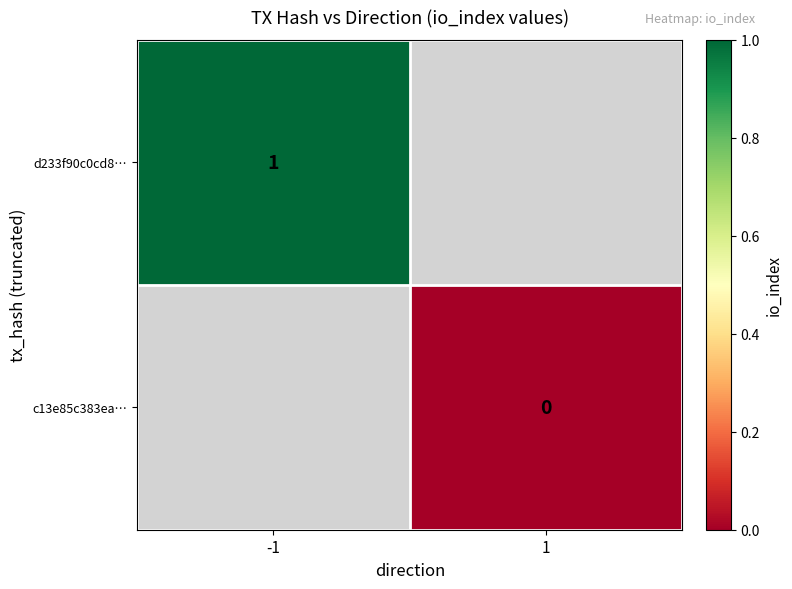

True or false: d233f90c0cd8… has a value of 1 at -1.

True